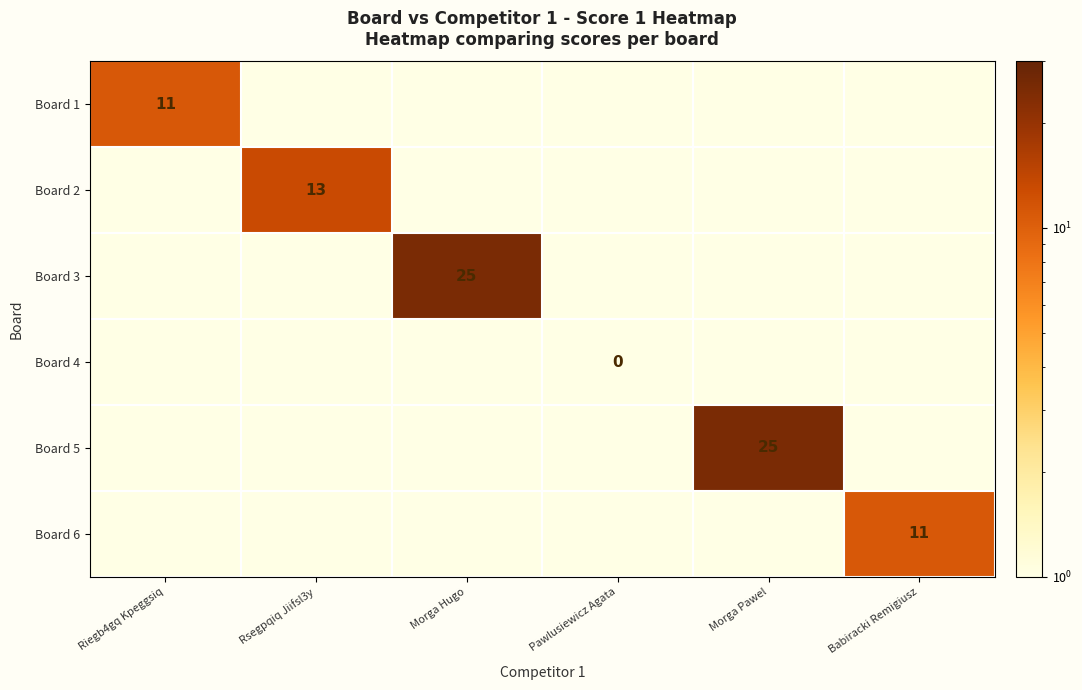

The Board 2 series shows 13.0 at Rsegpqiq Jiifsl3y. True or false?

True